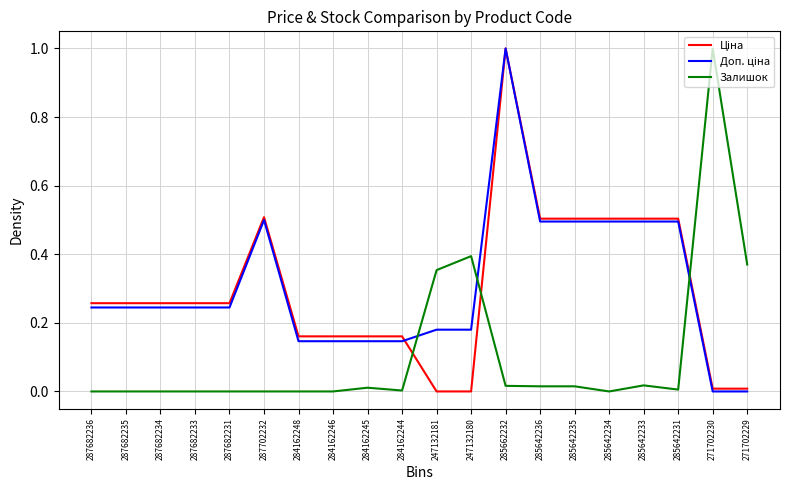

At which category is the sum across all series the highest?

285662232